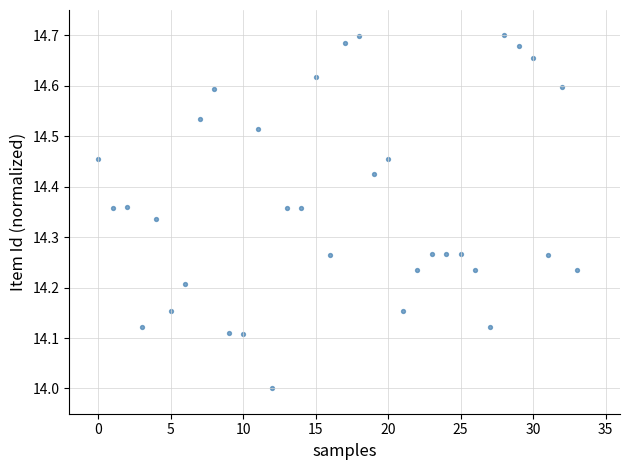

What is the range of Y values (max minus min)?

0.7